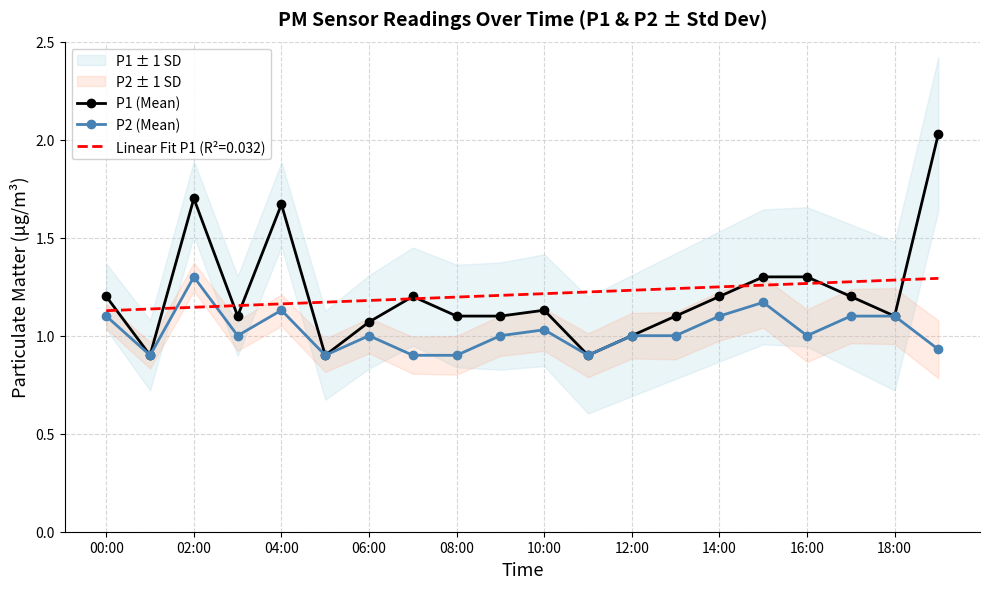

What is the maximum value shown in the chart?

2.0